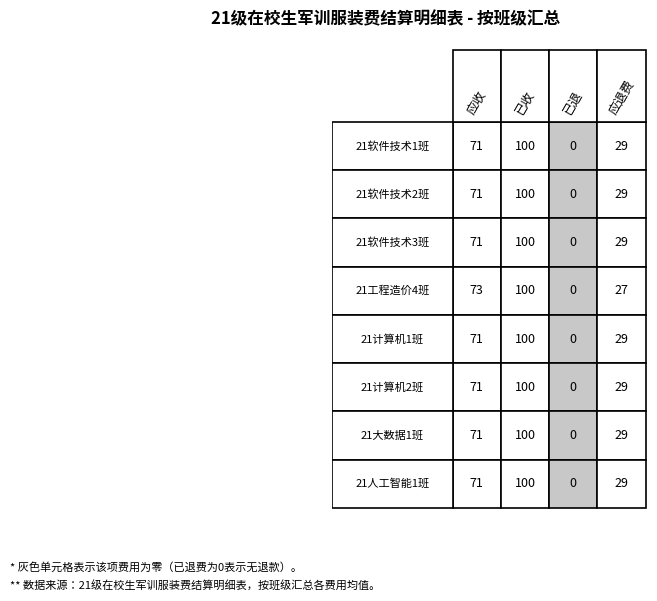

Where does the 21软件技术3班 series first go above 71?

1